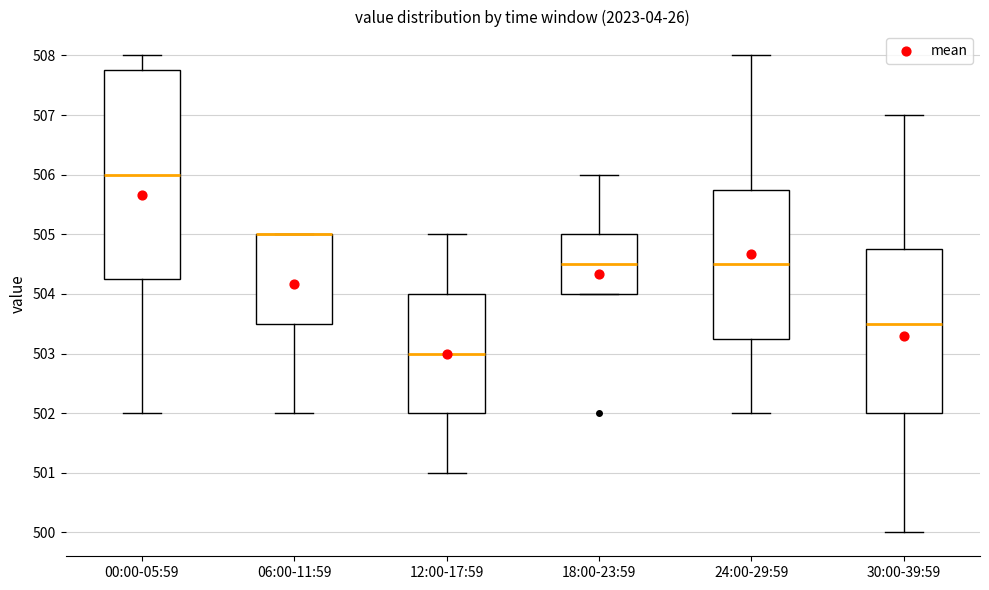

Where does the upper whisker of the box for 24:00-29:59 end on the y-axis? The values are not printed on the chart, so give them approximately, as read against the axis.

508.0